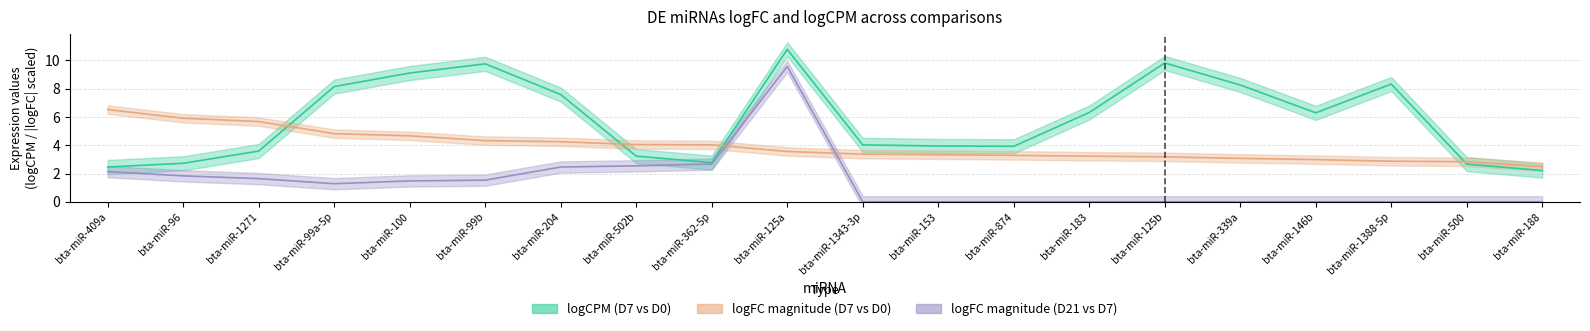

Which series has the largest total across all categories?

logCPM_D7vsD0